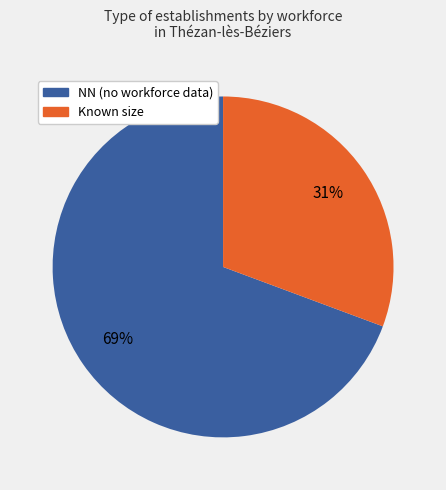

To the nearest percent, what is the average slice percentage?

50%